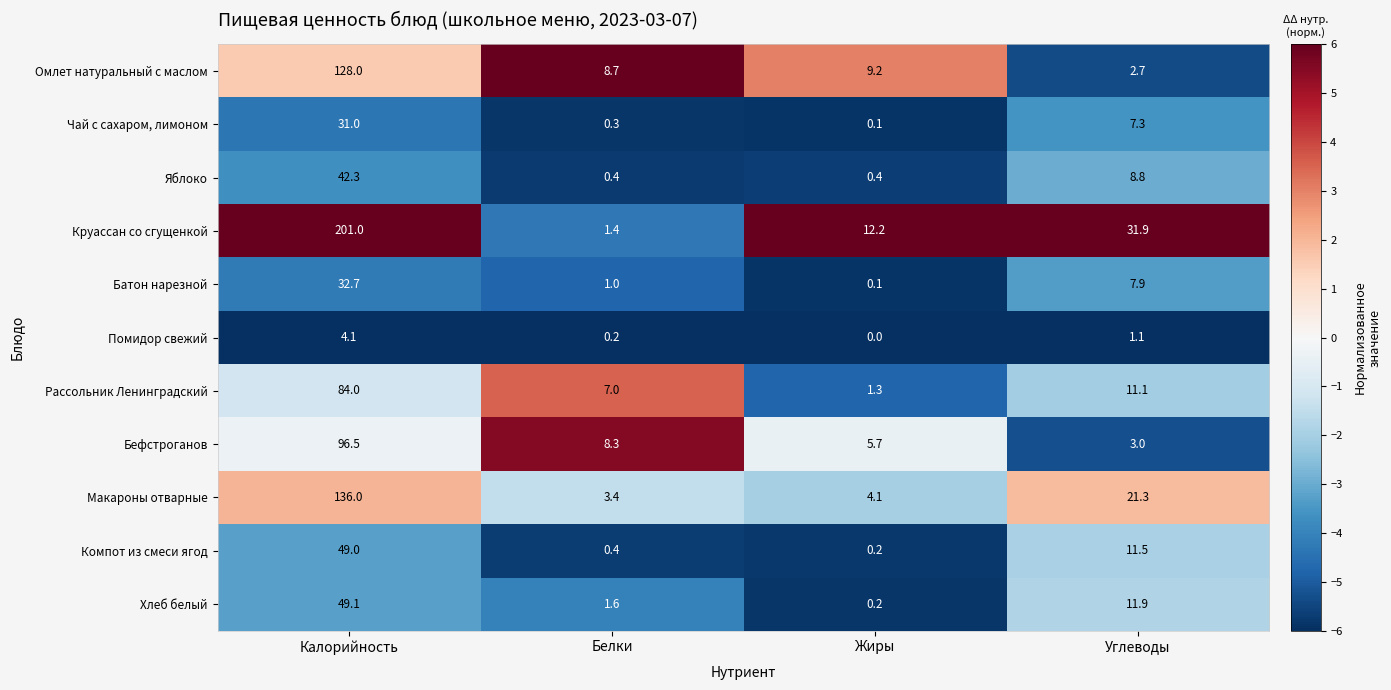

What is the maximum value for Чай с сахаром, лимоном?

31.0